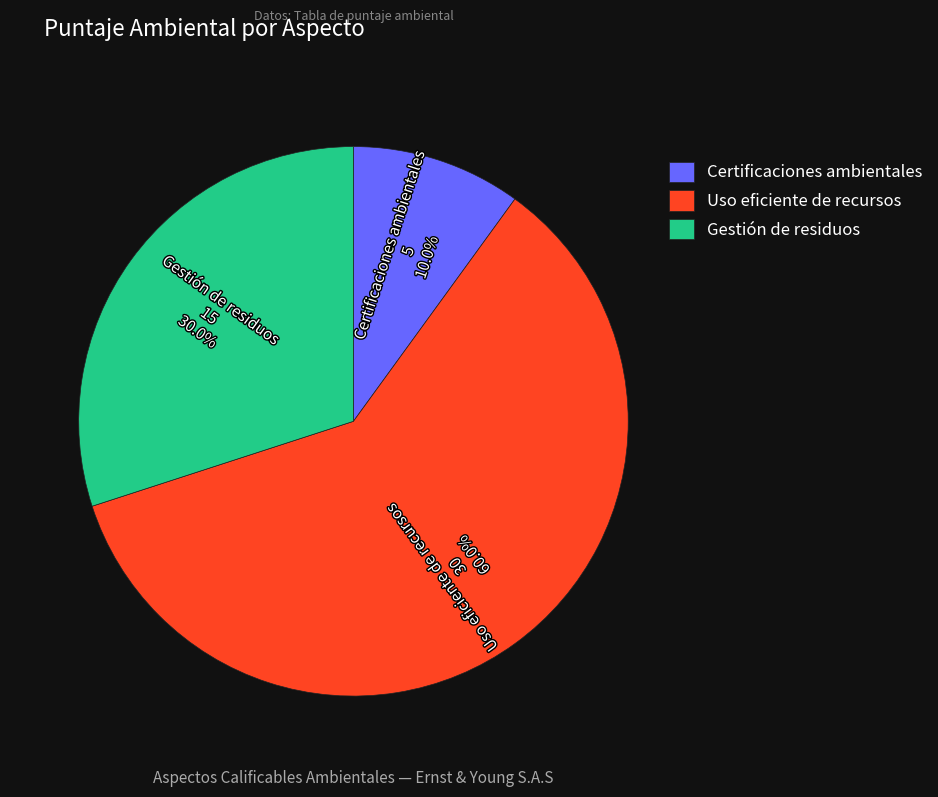

What percentage is NOT represented by Certificaciones ambientales?

90.0%